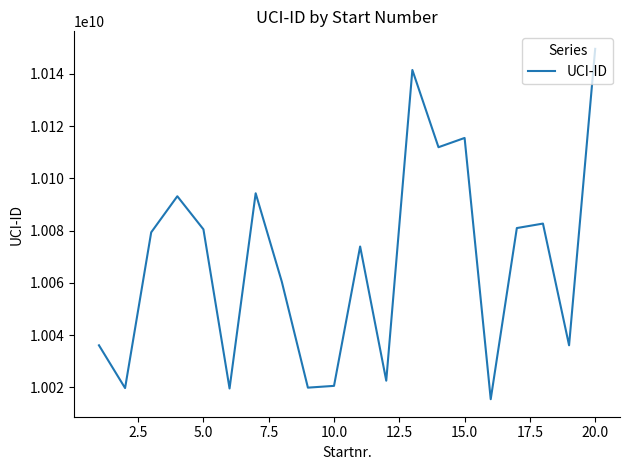

True or false: there are more than 1 points higher than both neighbors.

True